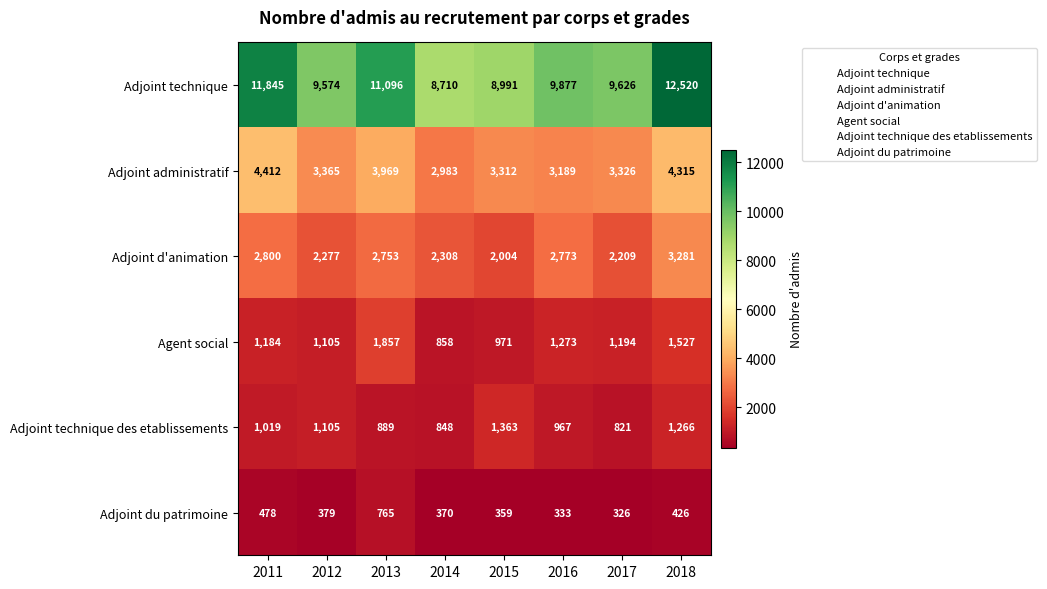

Which series has the widest spread of values?

Adjoint technique